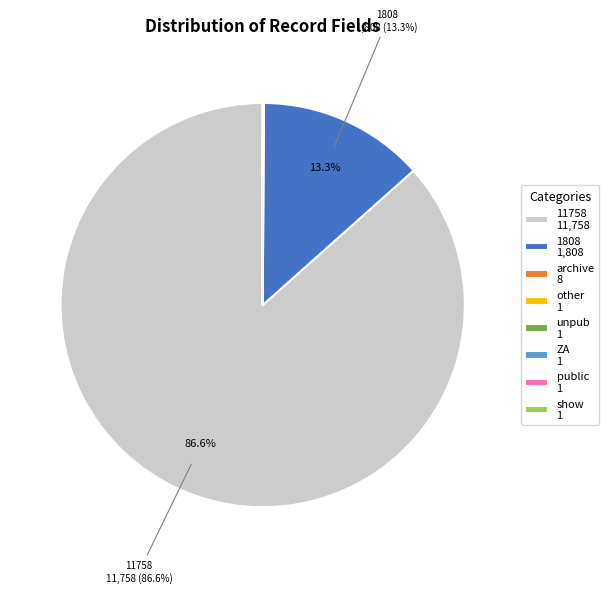

Is there any slice that represents more than half of the pie?

Yes